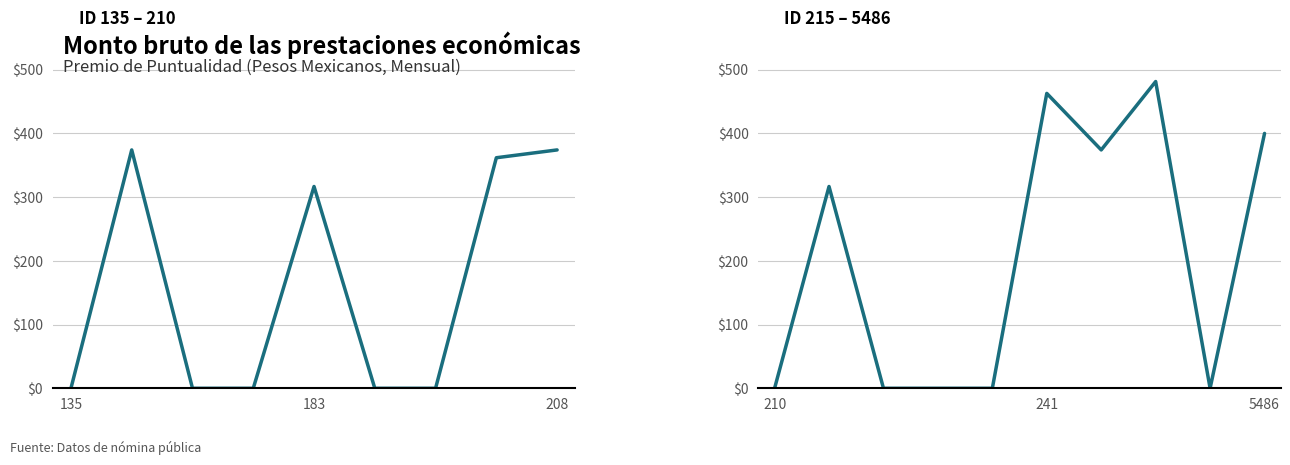

The chart shows a value of 374.1 at 6. True or false?

True